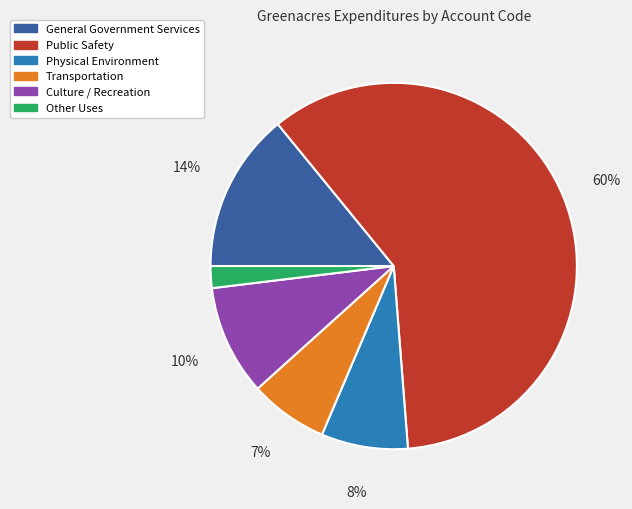

To the nearest percent, what is the combined percentage of Other Uses and Culture / Recreation?

12%